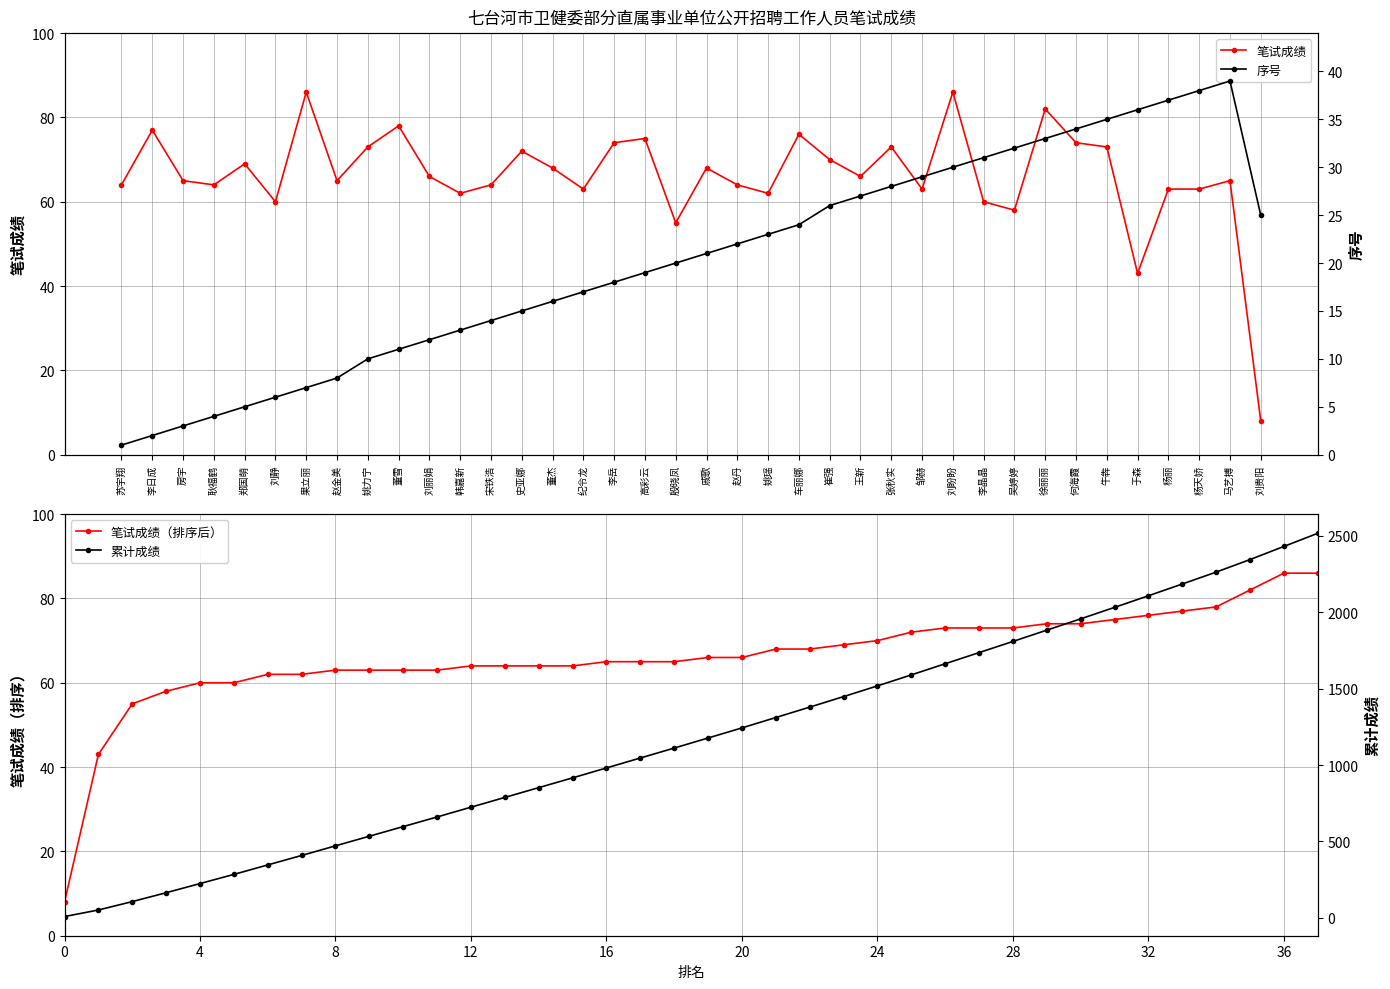

The 笔试成绩 series shows 64 at 赵丹. True or false?

True